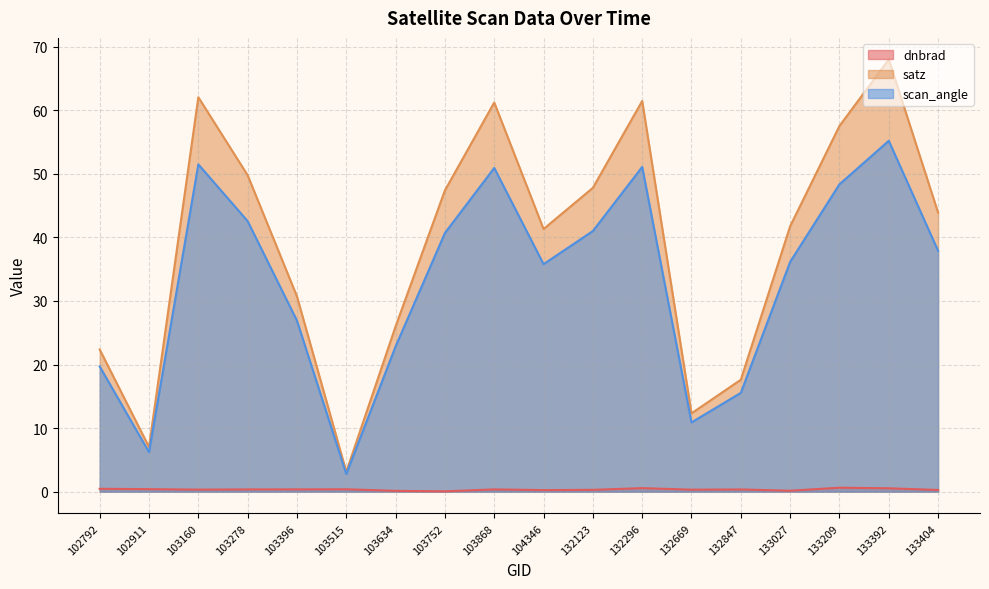

What is the sum of the dnbrad values at 133027 and 103278?

0.5